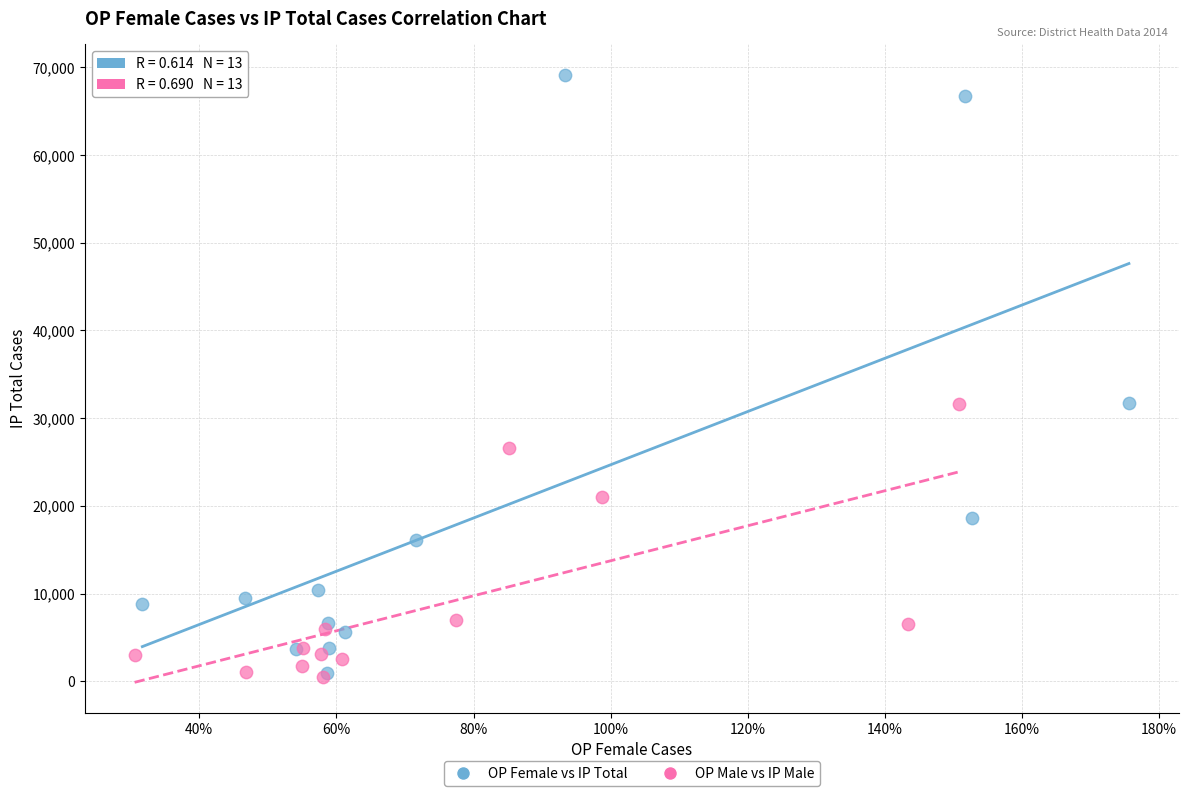

What are all the series names shown in the legend?

OP Female vs IP Total, OP Male vs IP Male